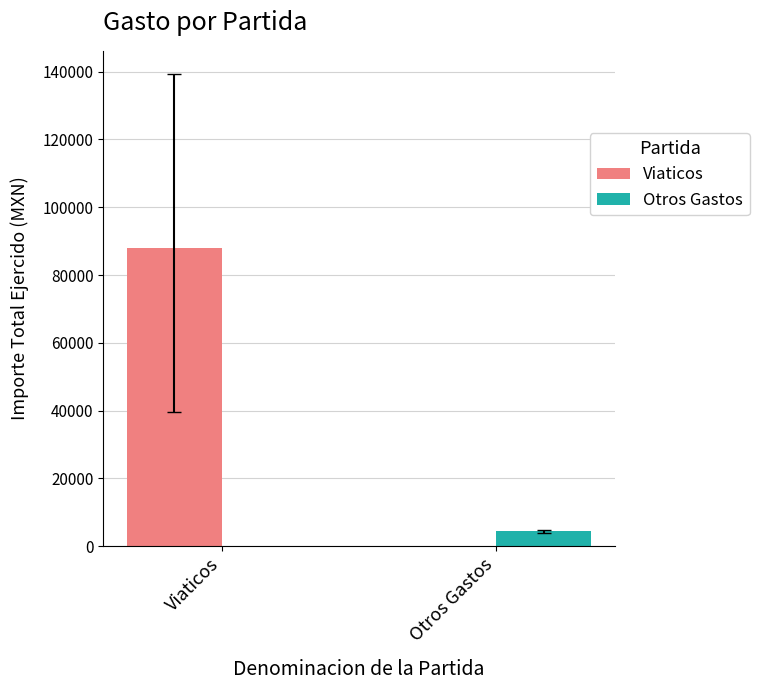

At which label is Otros Gastos closest to 2192?

Viaticos